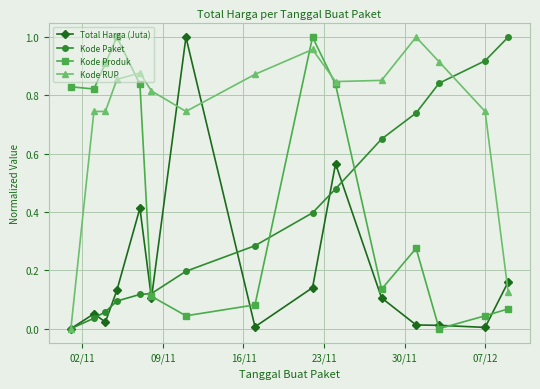

What is the sum of all Kode Paket values?

5.9